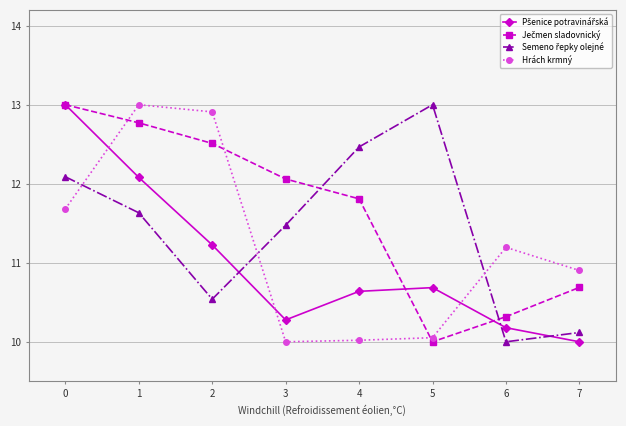

Is it true that Hrách krmný equals 4.4 at 7?

False